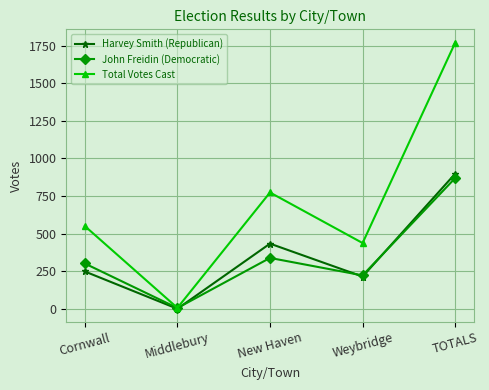

At which label does Total Votes Cast reach its minimum?

Middlebury